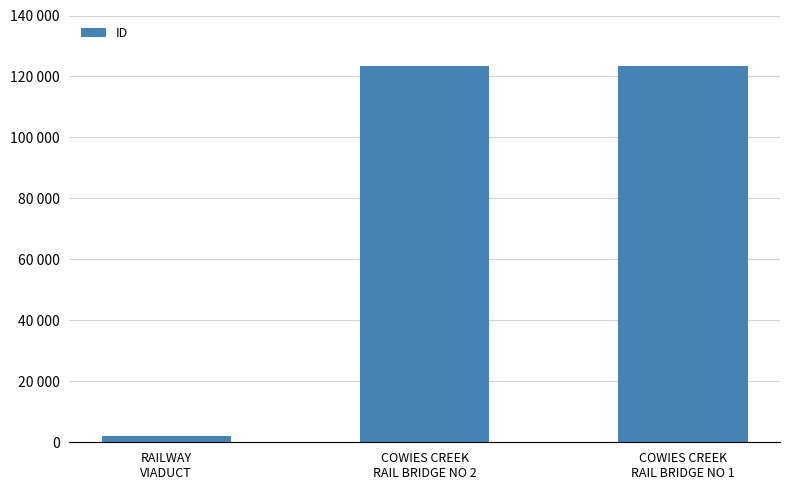

What is the change in value from RAILWAY
VIADUCT to COWIES CREEK
RAIL BRIDGE NO 1?

+121605